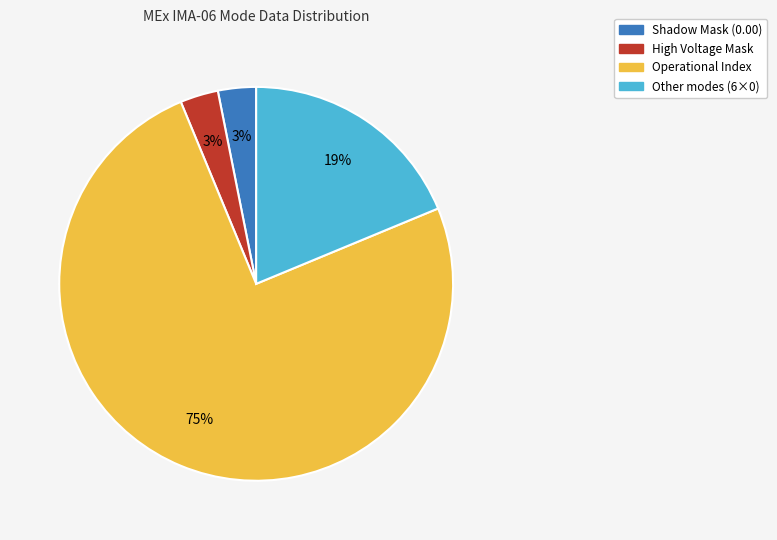

How many segments does this pie chart have?

4